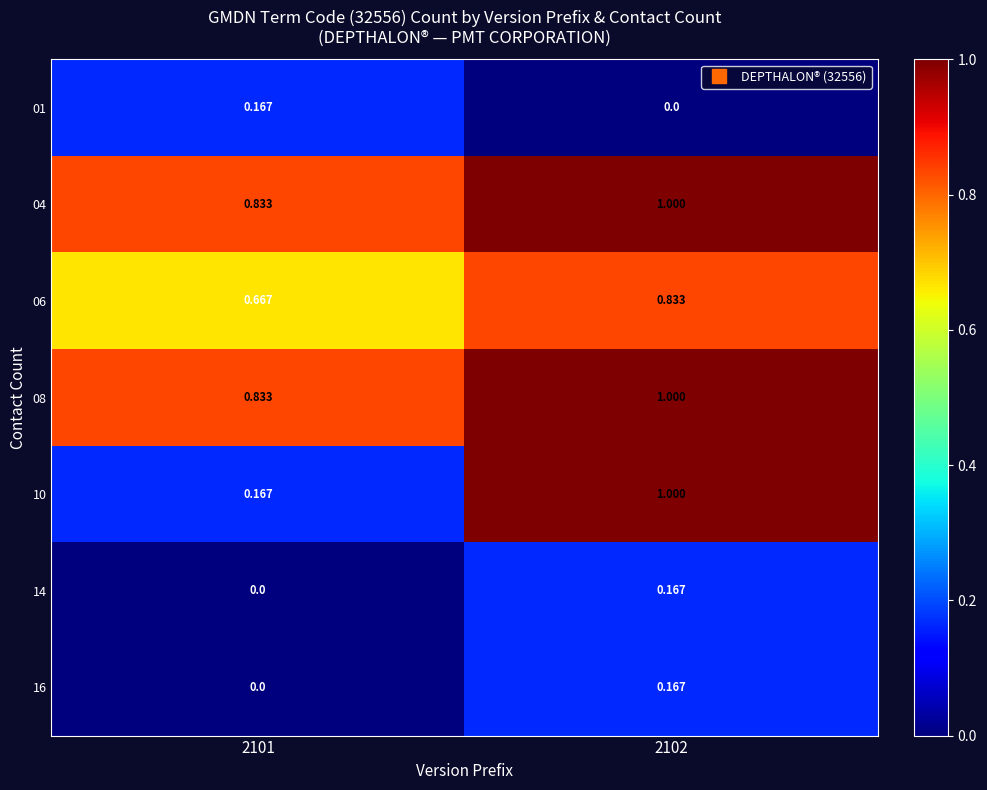

Which series has the widest spread of values?

10